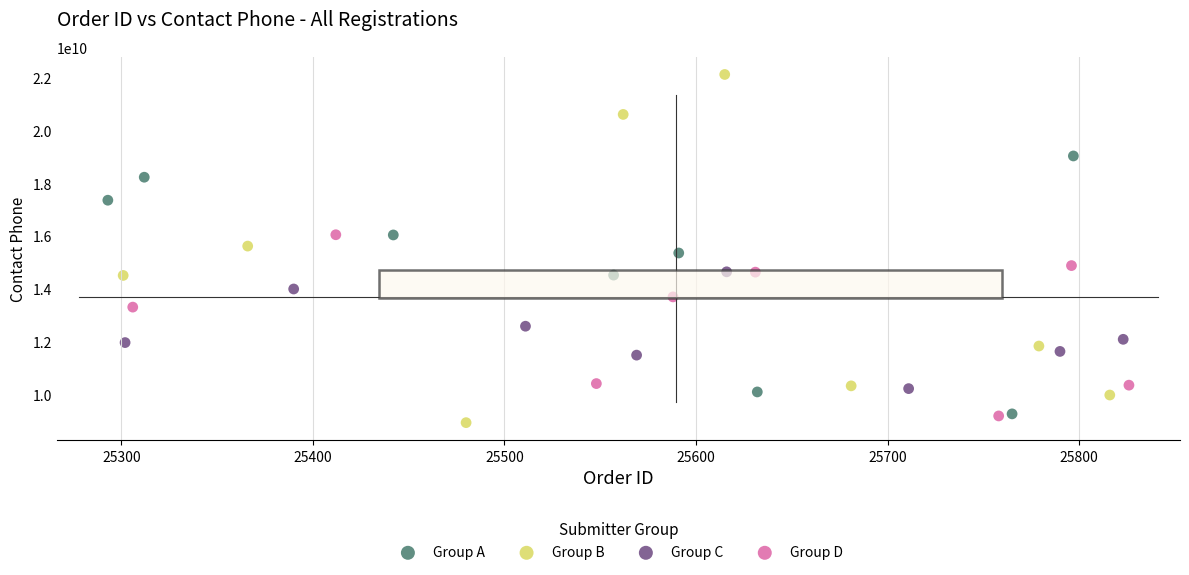

Which series reaches the minimum Y coordinate?

Group B